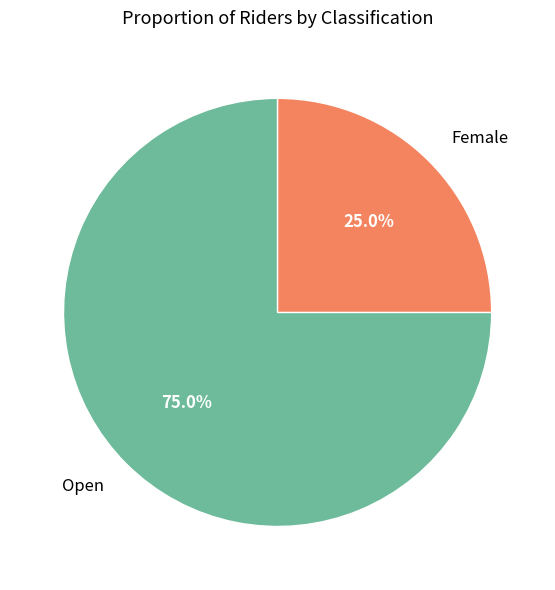

True or false: Female accounts for 35% of the total.

False